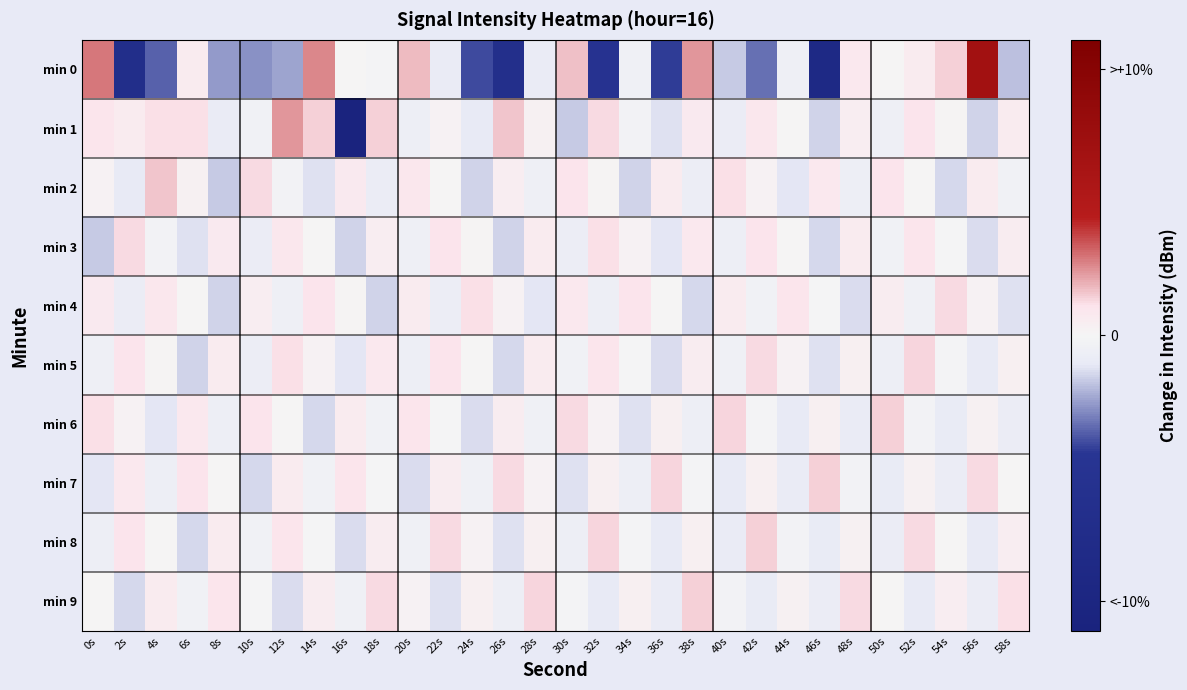

At 28s, list the series in order from smallest to largest.

min 4, min 0, min 2, min 6, min 7, min 1, min 8, min 3, min 5, min 9